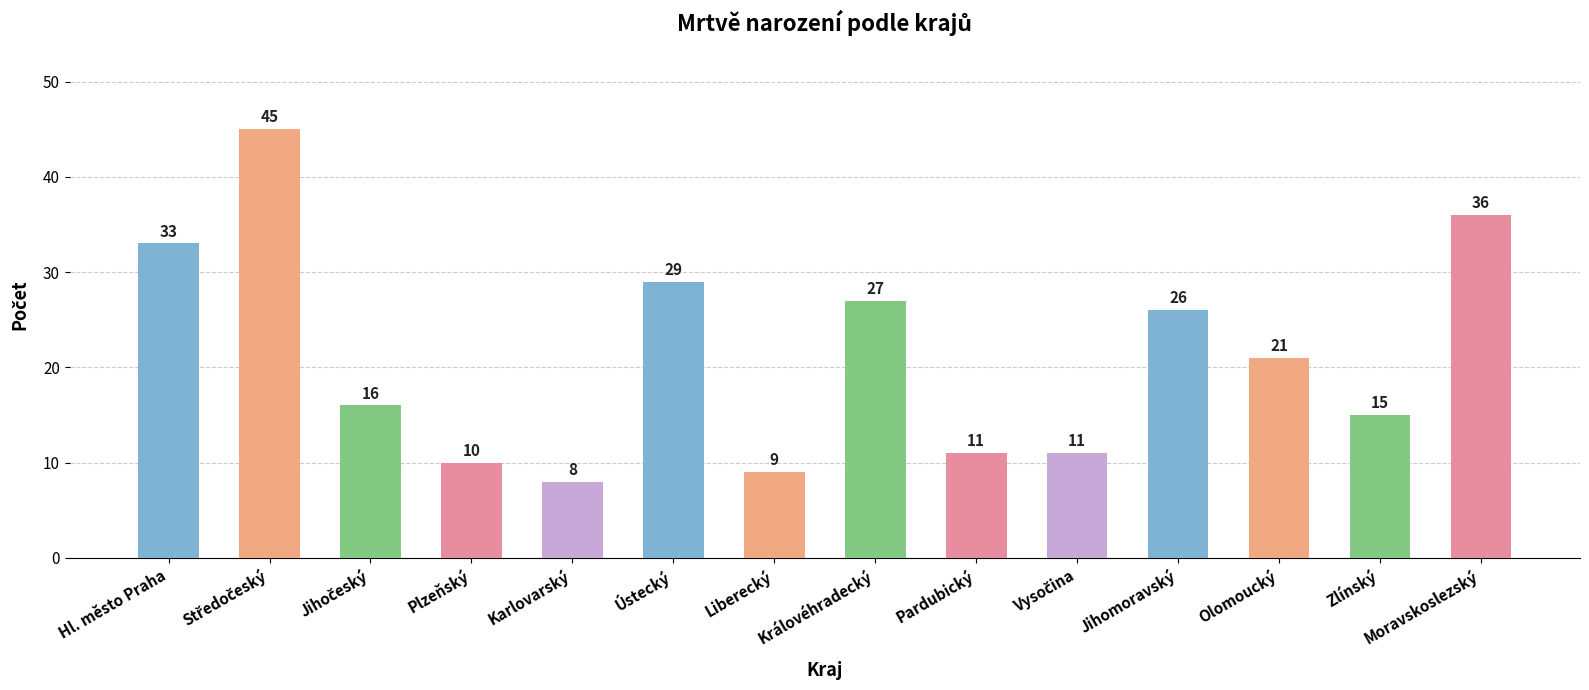

What is the difference between the second highest and second lowest values?

27